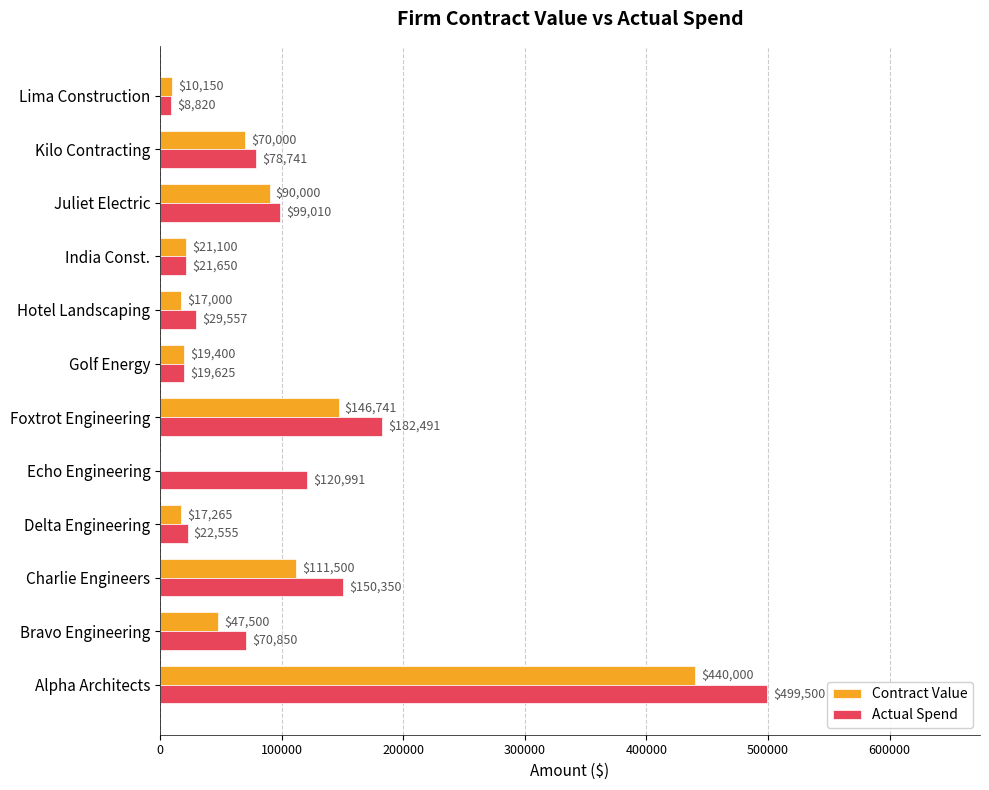

The value of Actual Spend at India Const. is 21650. True or false?

True